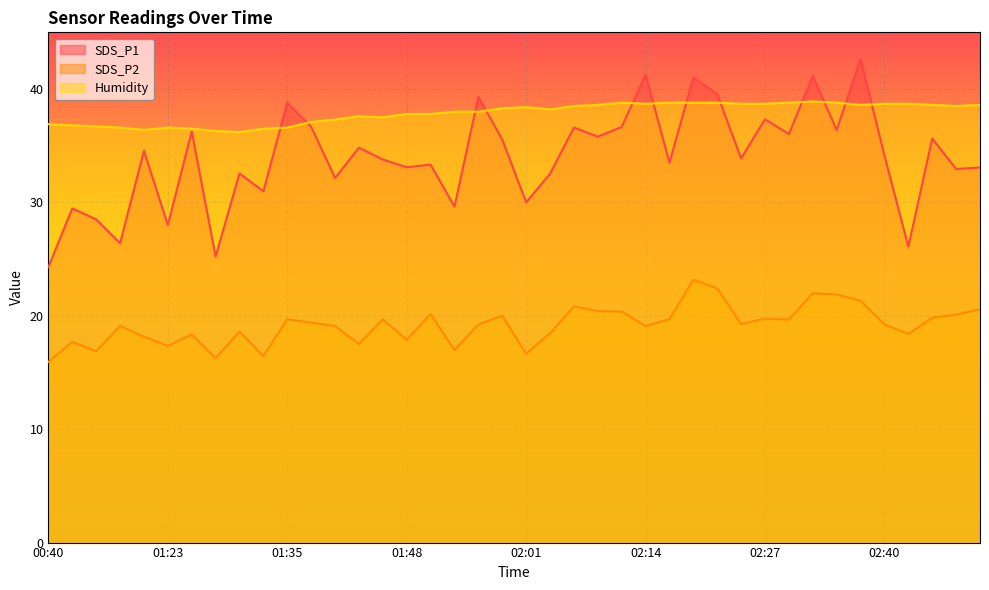

What is the minimum value shown in the chart?

15.9